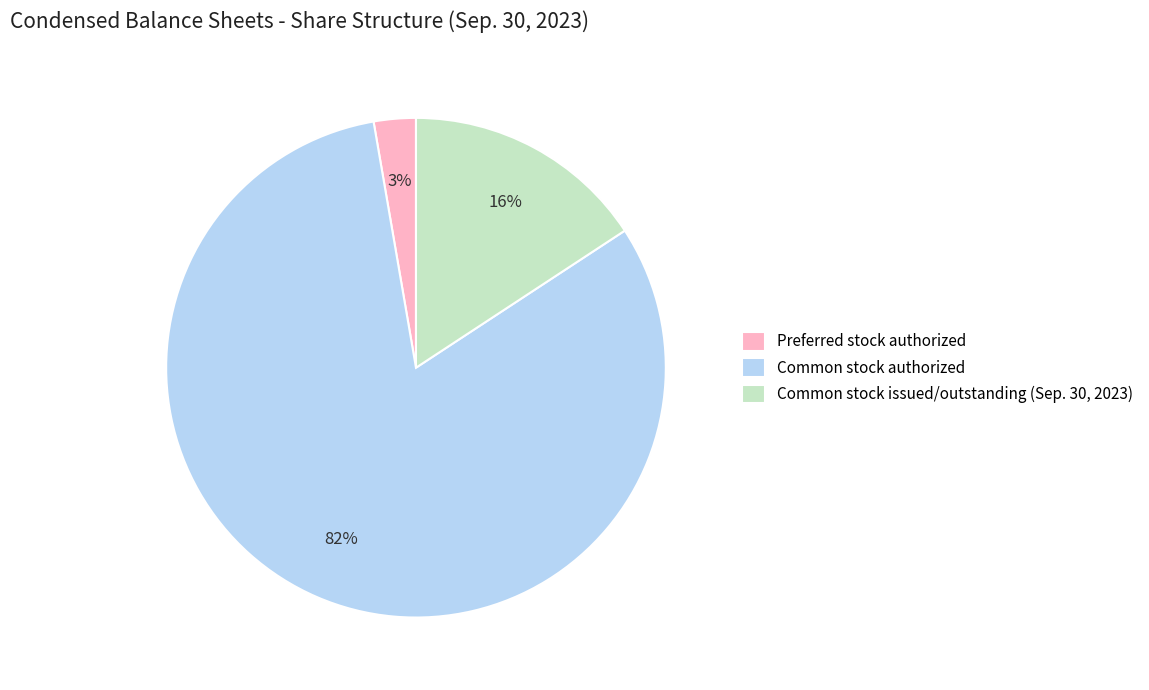

How many segments does this pie chart have?

3